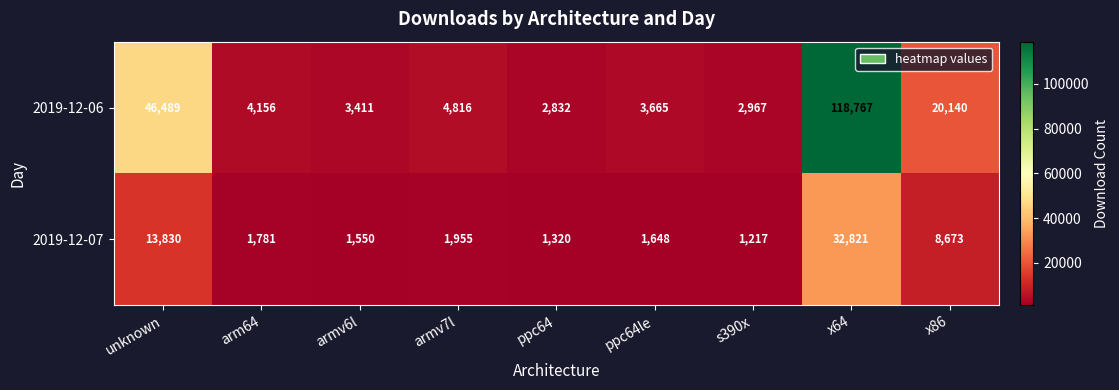

At how many categories does at least one series exceed 76048?

1